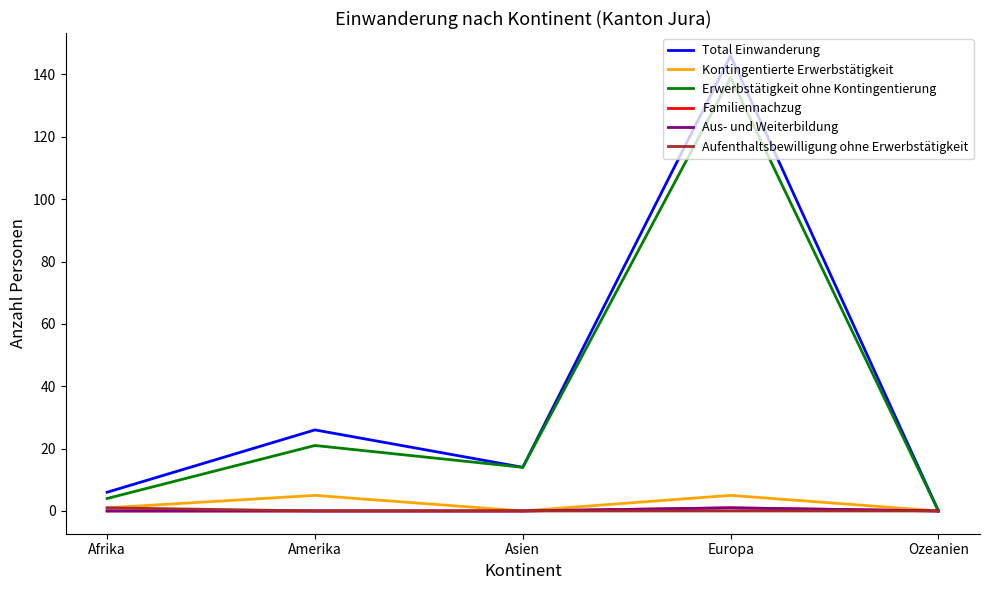

Reading left to right, list all the values displayed in this chart.

Total Einwanderung: 6	26	14	146	0
Kontingentierte Erwerbstätigkeit: 1	5	0	5	0
Erwerbstätigkeit ohne Kontingentierung: 4	21	14	139	0
Familiennachzug: 0	0	0	1	0
Aus- und Weiterbildung: 0	0	0	1	0
Aufenthaltsbewilligung ohne Erwerbstätigkeit: 1	0	0	0	0